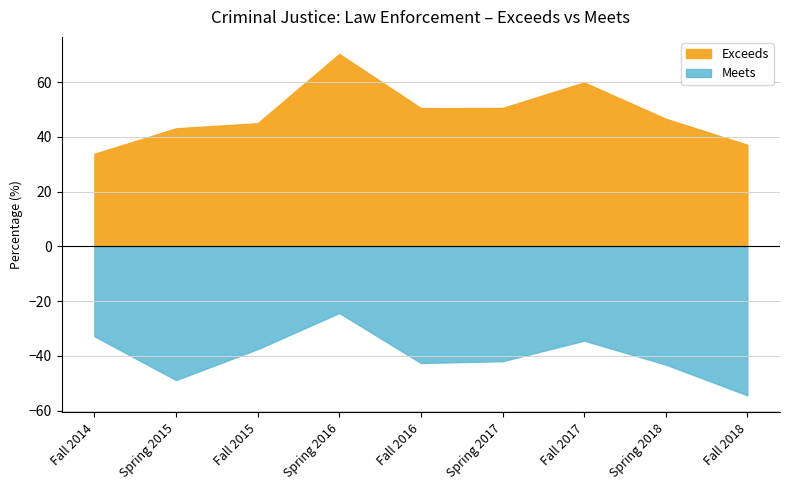

Which series has the largest total across all categories?

Exceeds